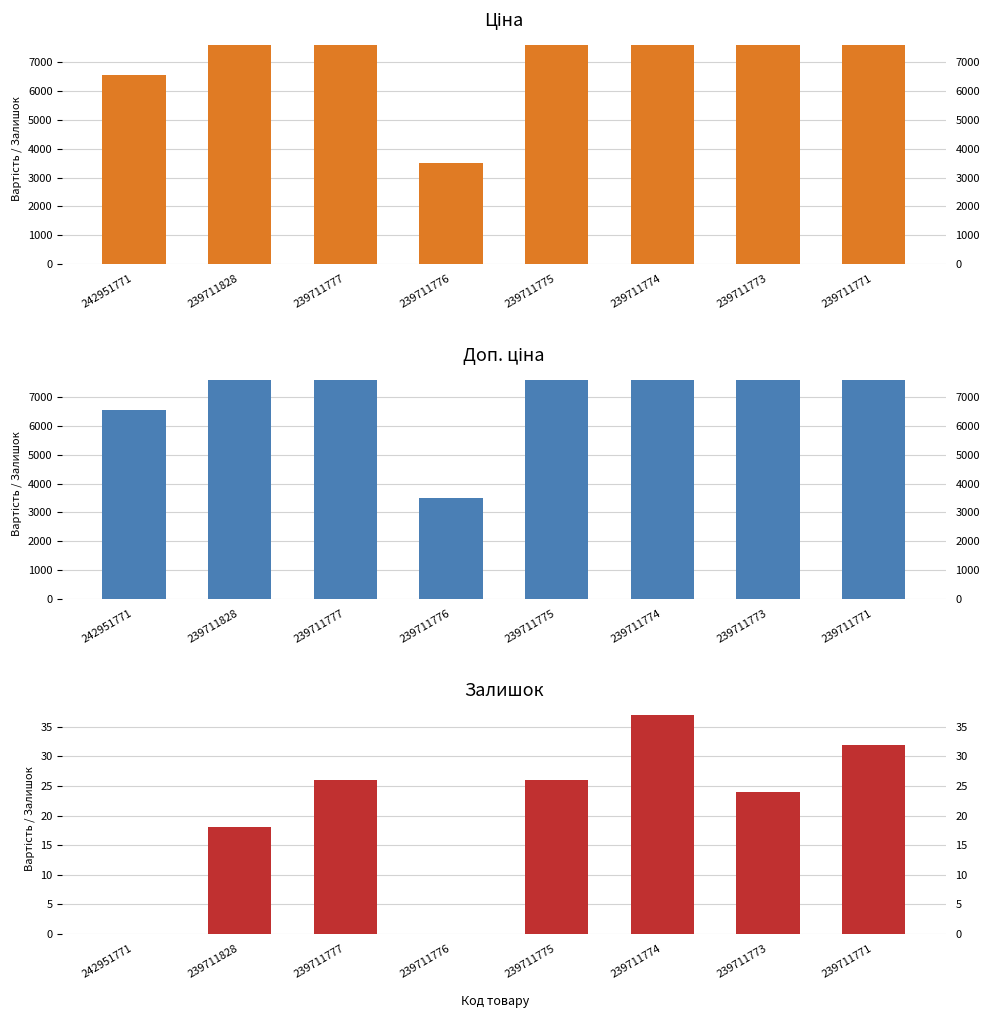

How many bars are there in each group?

3